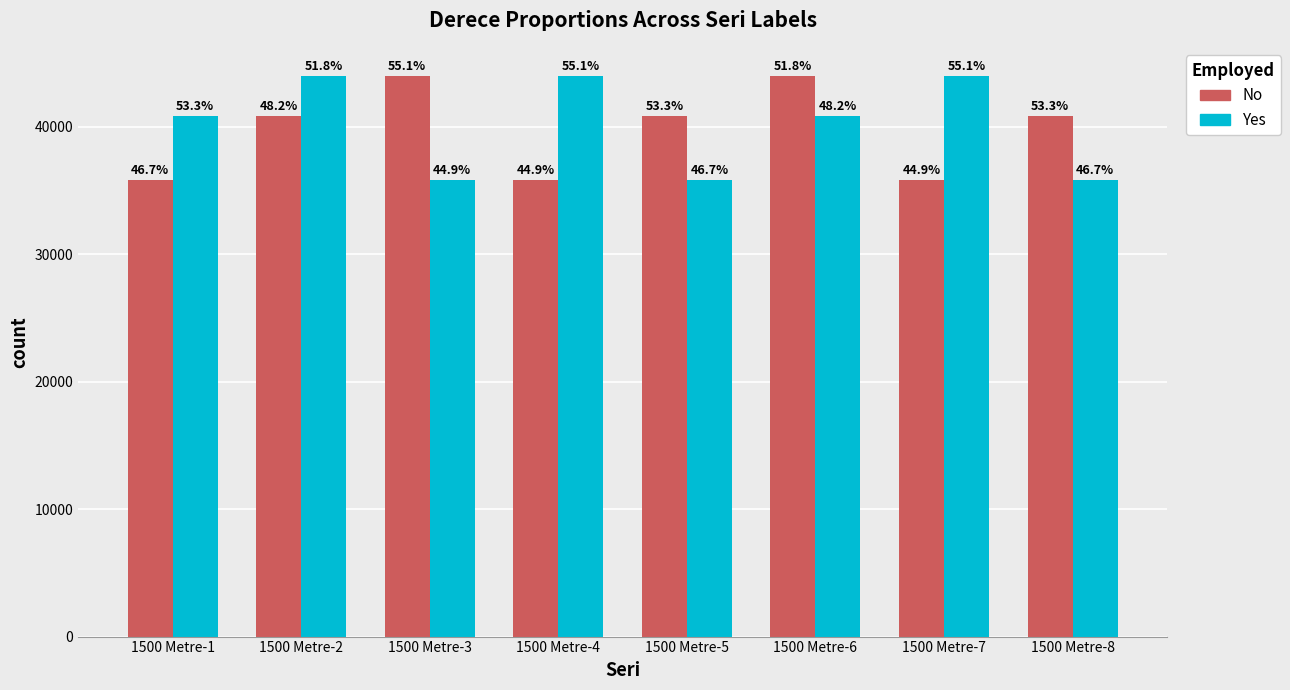

What is the difference between the maximum and minimum values in the Yes series?

8172